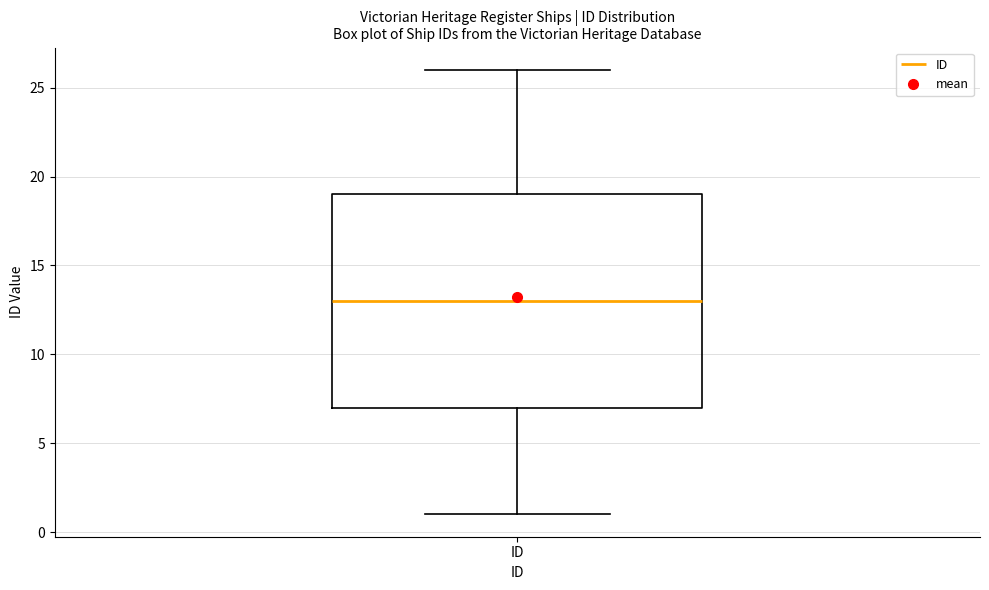

Read this box plot against the y-axis: the position of the median line, the range covered by the box, and the ends of both whiskers. The values are not printed on the chart, so give them approximately, as read against the axis.

median 13, box 7 to 19, whiskers 1 to 26